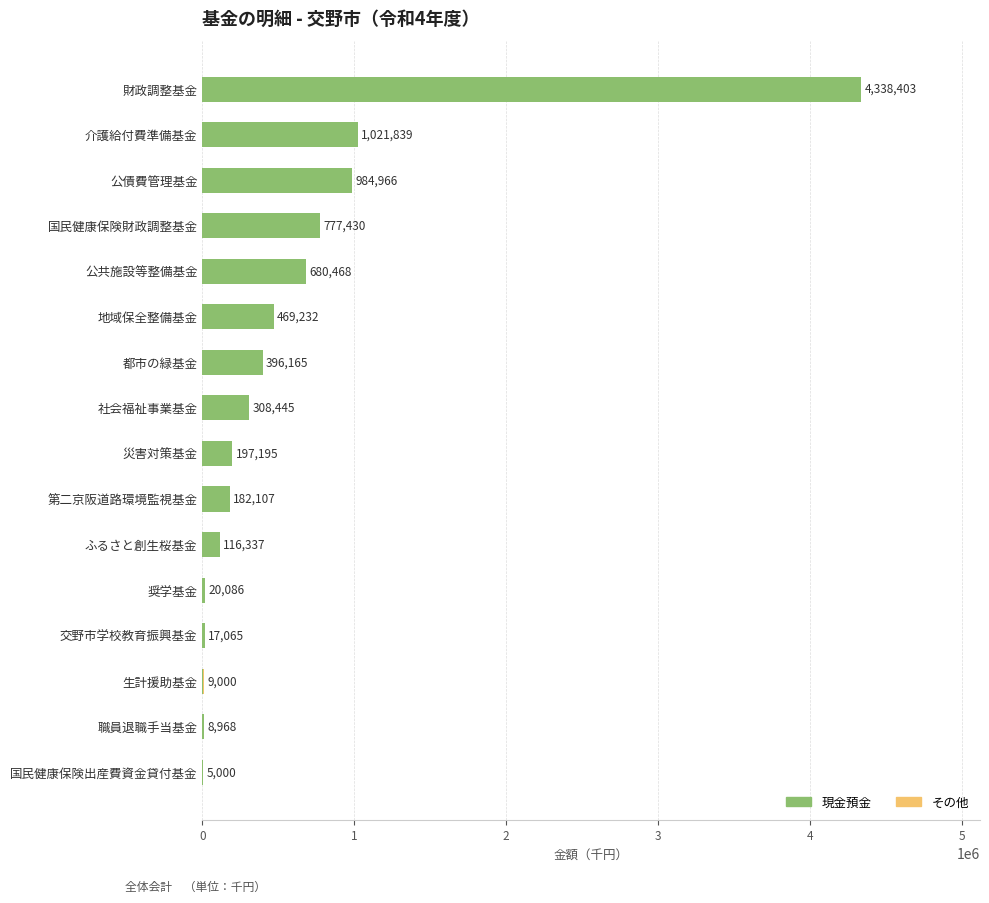

Read the 現金預金 value at 第二京阪道路環境監視基金.

182107